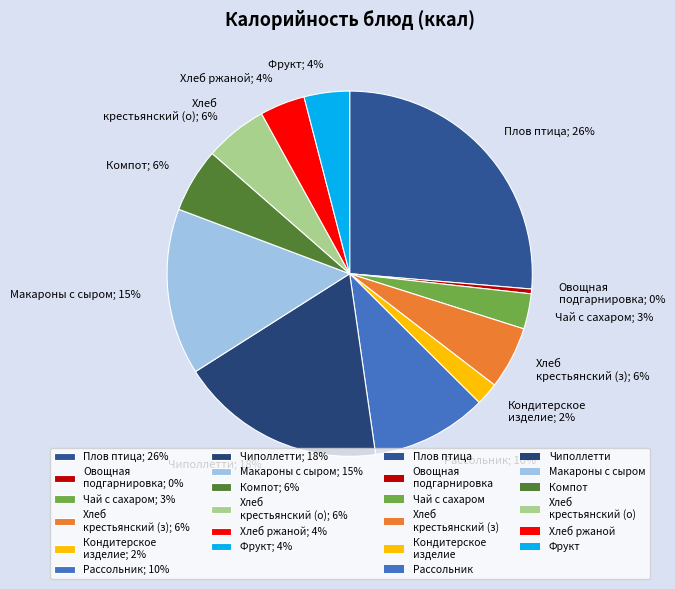

The Кондитерское изделие; 2% slice represents 13% of the pie. True or false?

False